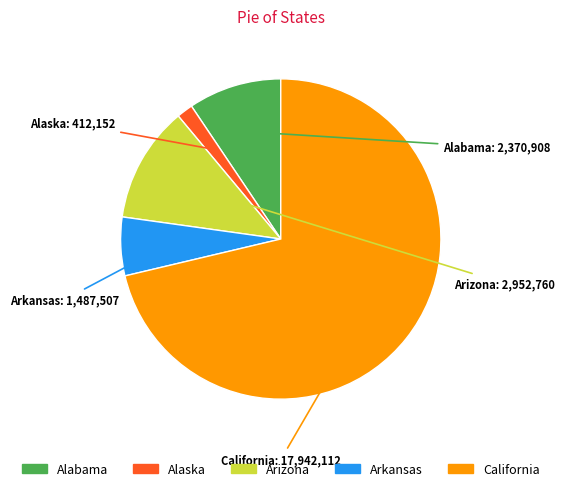

What is the largest slice in the pie chart?

California